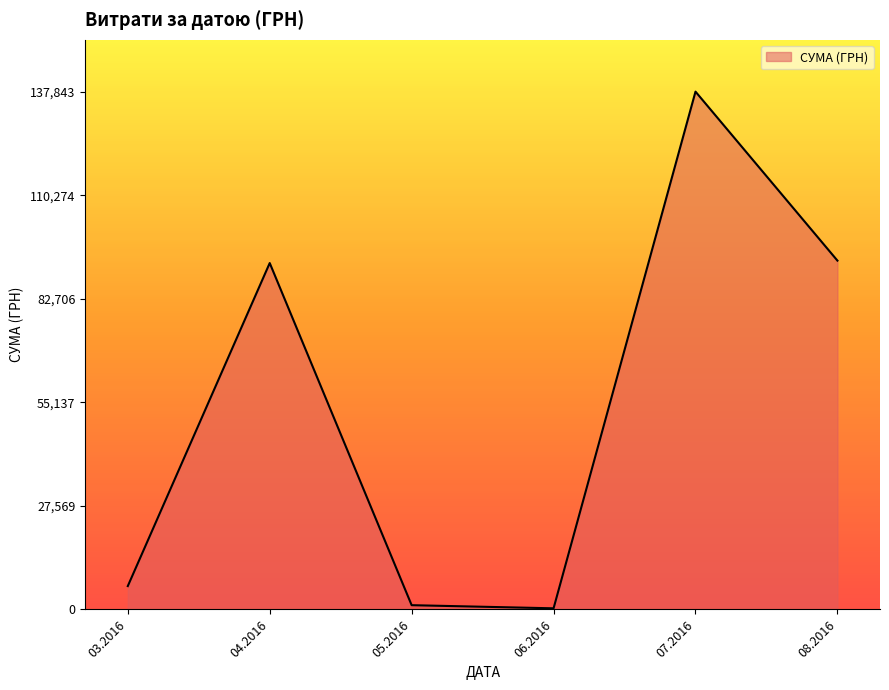

True or false: there are more than 0 points higher than both neighbors.

True